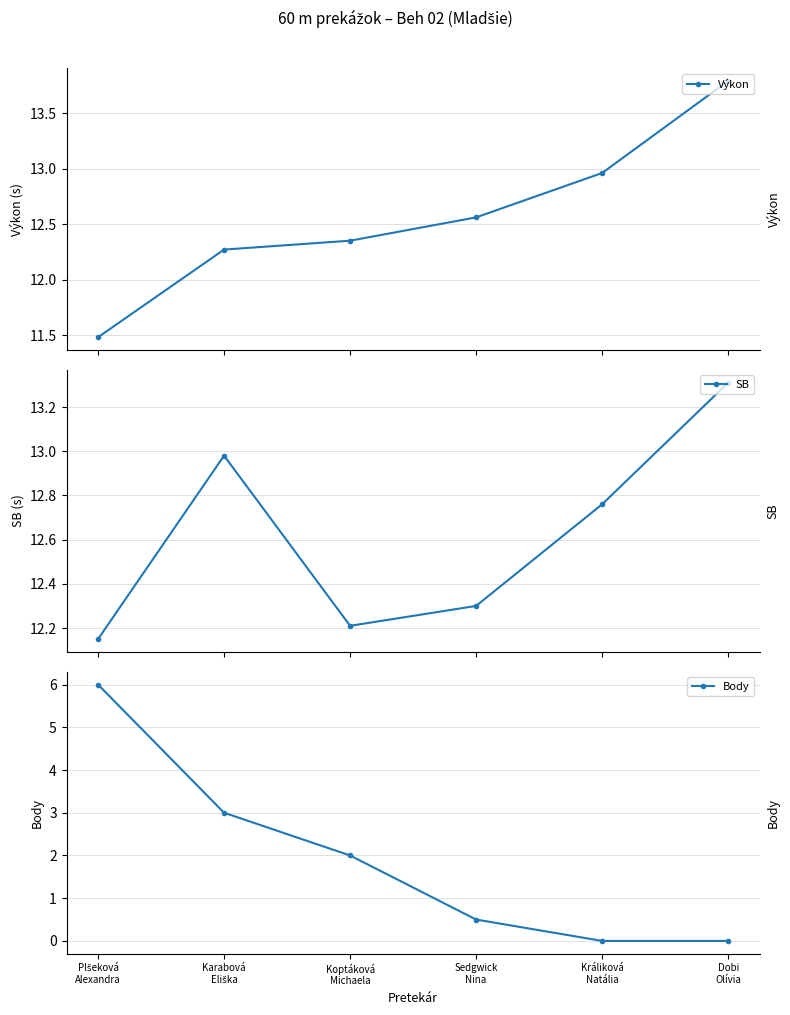

The Body series shows 3.0 at Karabová
Eliška. True or false?

True